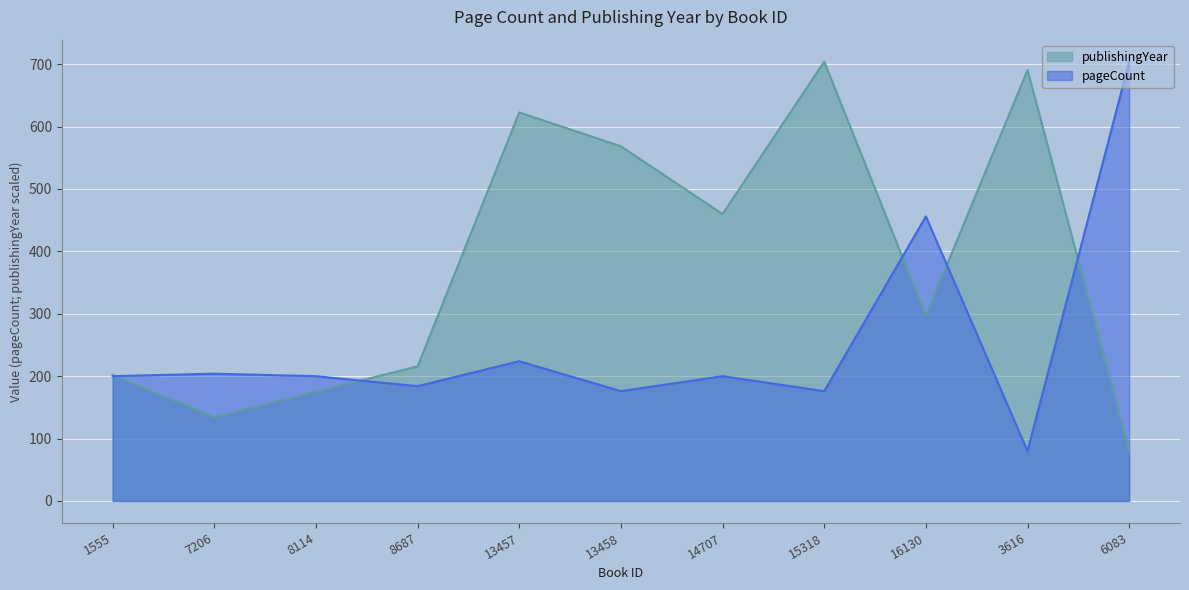

At which category does the data reach its first local peak?

7206